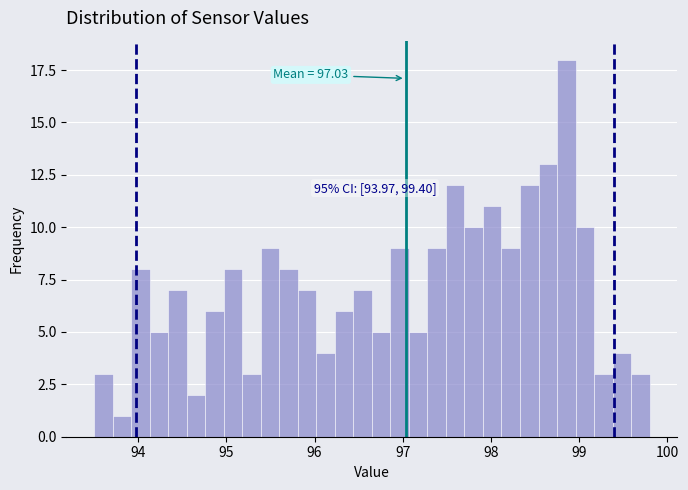

Read against the x-axis, roughly where is the centre of the tallest bar?

98.9